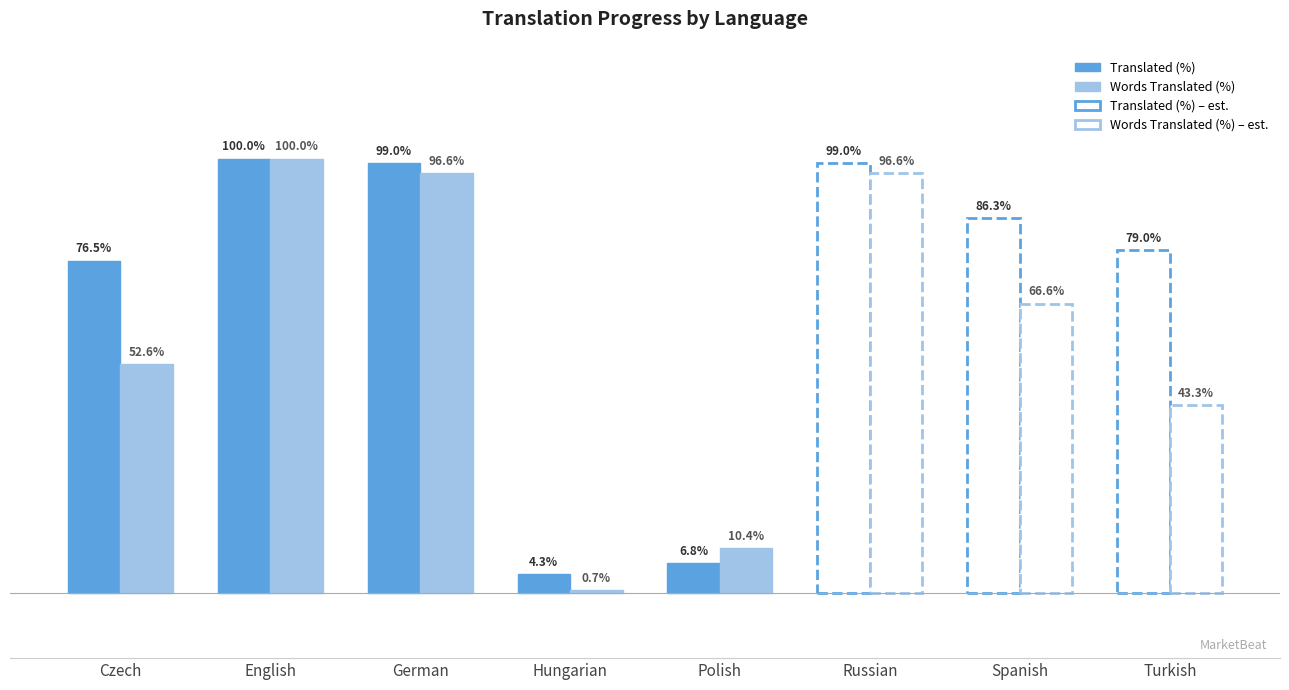

What is the total value across all series at Polish?

17.2